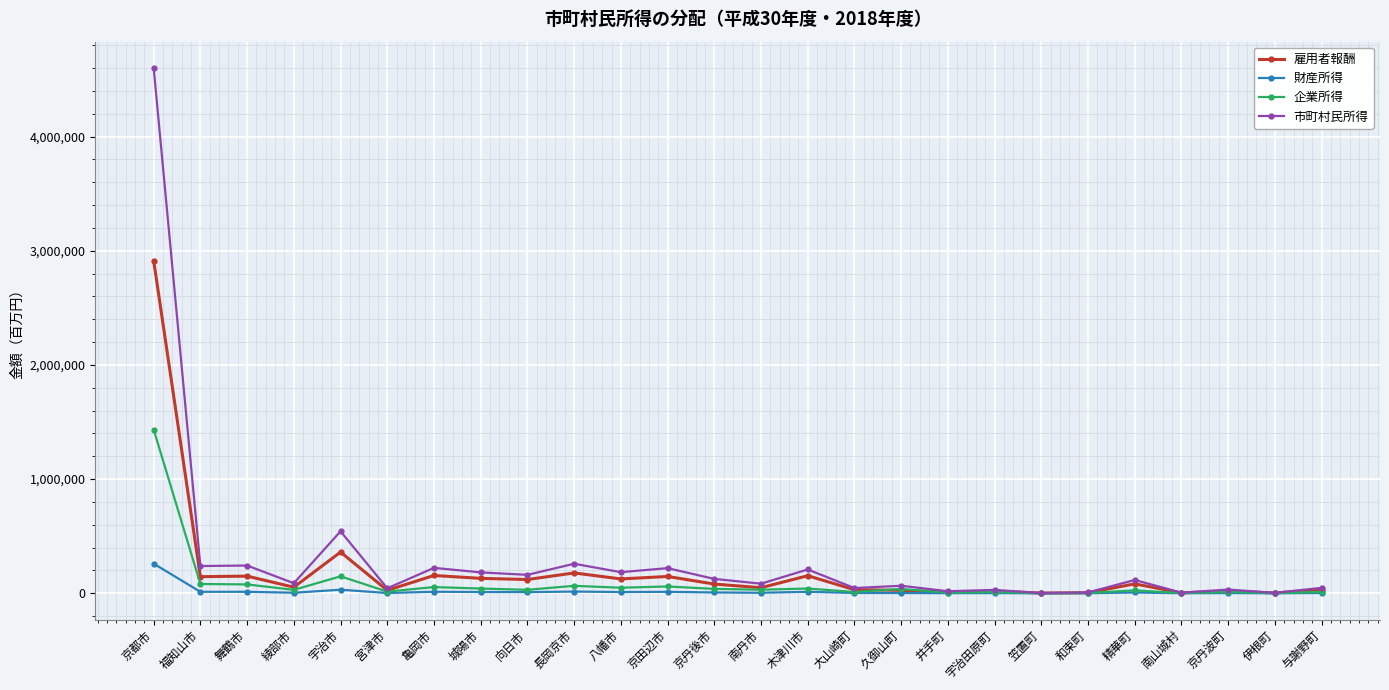

What is the minimum value for 企業所得?

1008